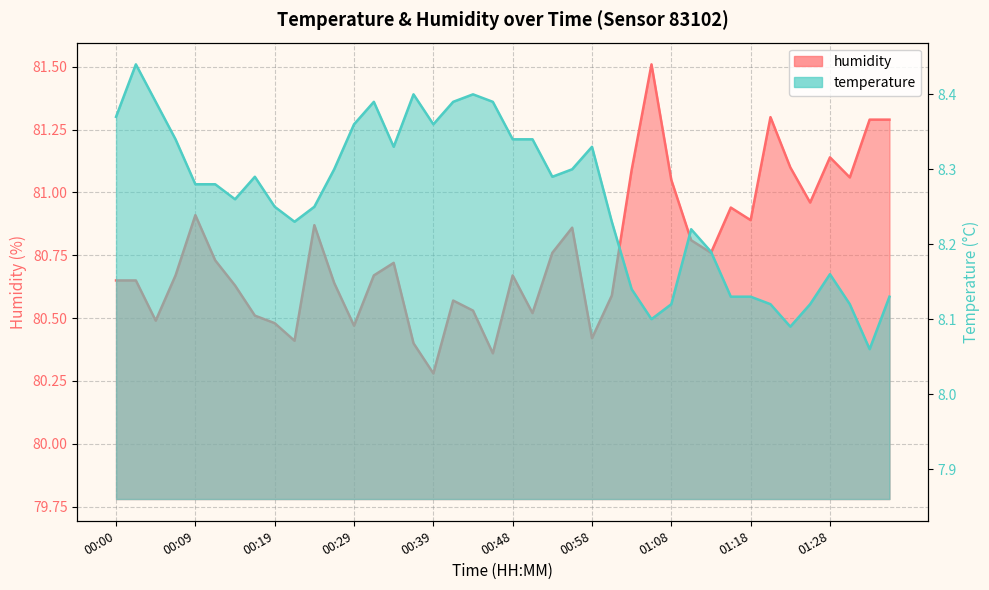

True or false: humidity and temperature cross at least once.

False